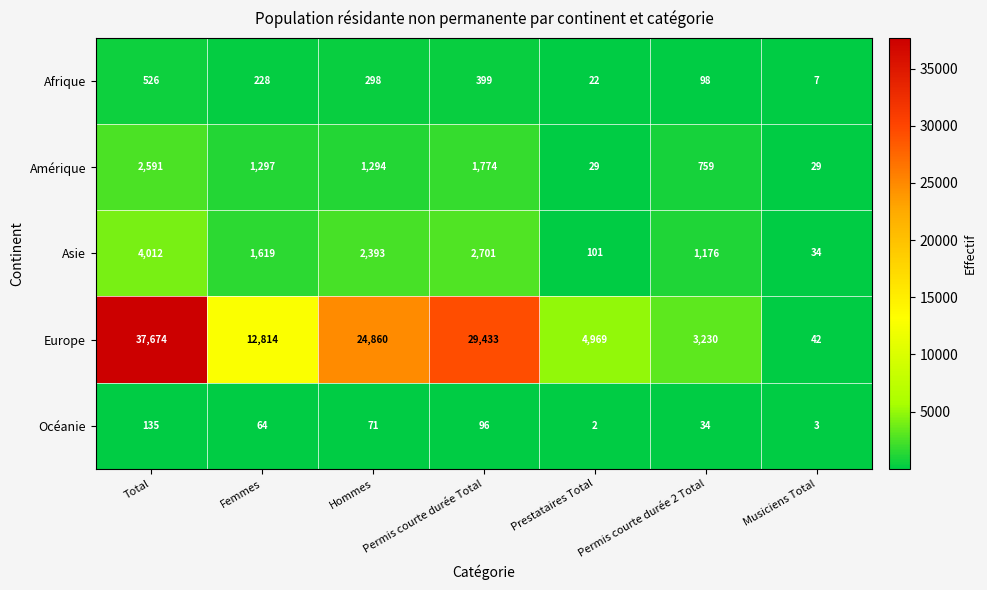

Where does the Océanie series first go above 64?

Total